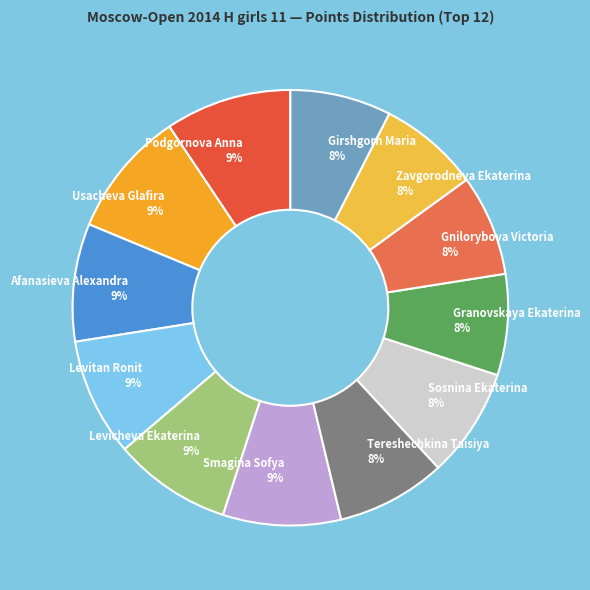

Is there a majority slice in this chart?

No